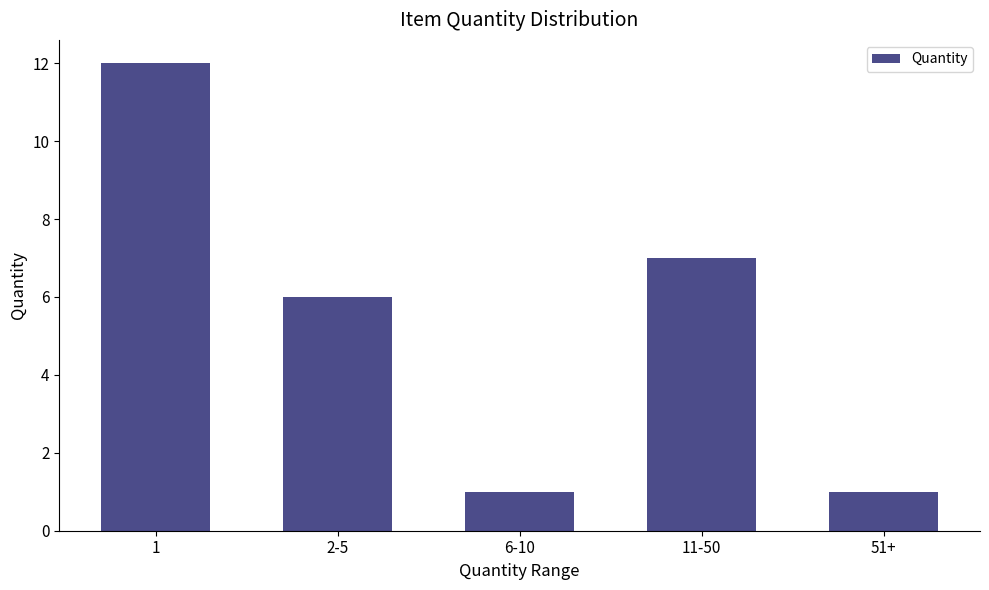

What is the ratio of the value at 11-50 to the value at 1?

0.6